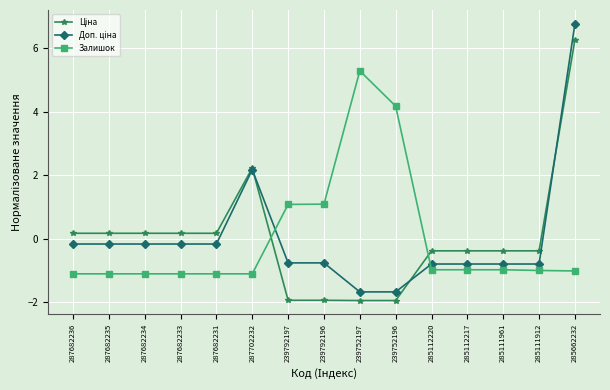

What is the label of the 10th point from the right?

287702232